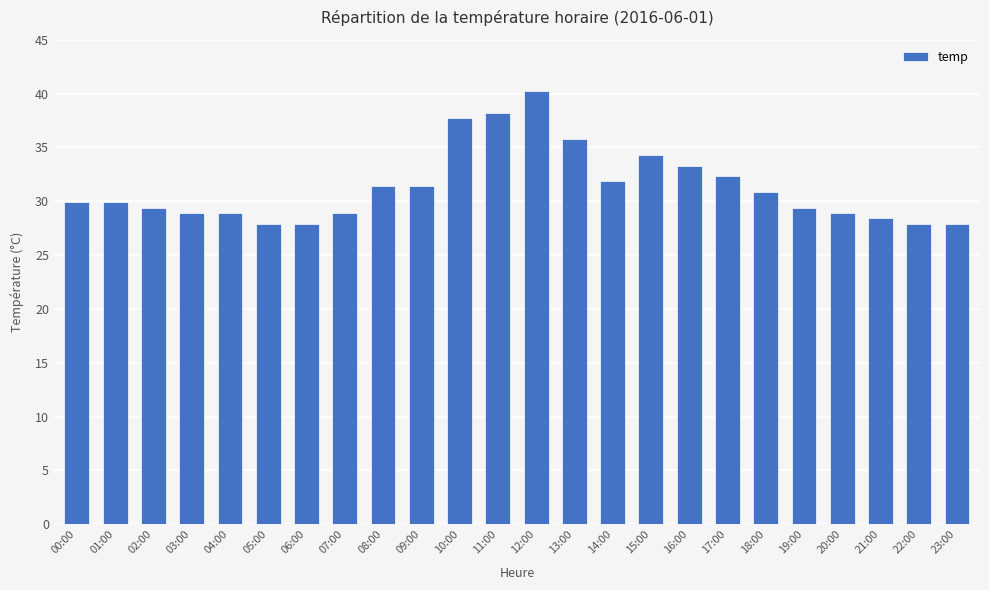

Reading right to left, extract all data points from this chart.

27.9	27.9	28.4	28.9	29.4	30.9	32.3	33.3	34.3	31.9	35.8	40.2	38.2	37.7	31.4	31.4	28.9	27.9	27.9	28.9	28.9	29.4	29.9	29.9